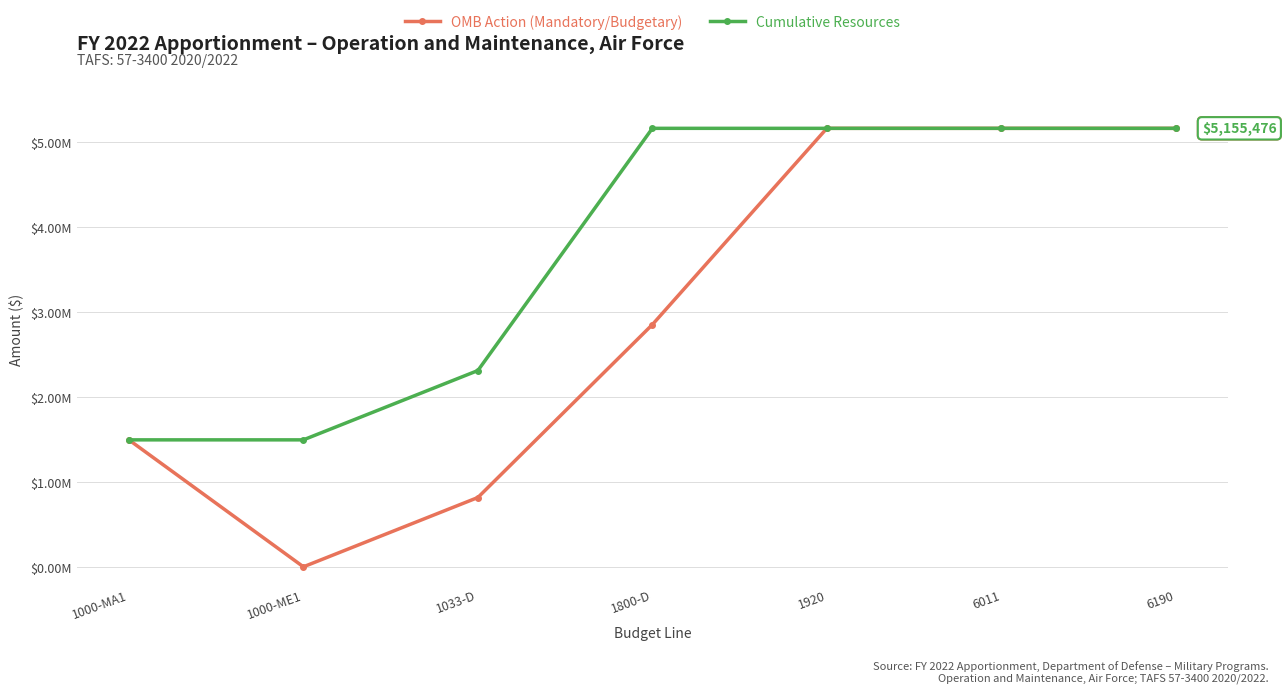

Reading left to right, transcribe all the data shown in this chart.

OMB Action (Mandatory/Budgetary): 1000-MA1=1492738	1000-ME1=0	1033-D=815007	1800-D=2847731	1920=5155476	6011=5155476	6190=5155476
Cumulative Resources: 1000-MA1=1492738	1000-ME1=1492738	1033-D=2307745	1800-D=5155476	1920=5155476	6011=5155476	6190=5155476